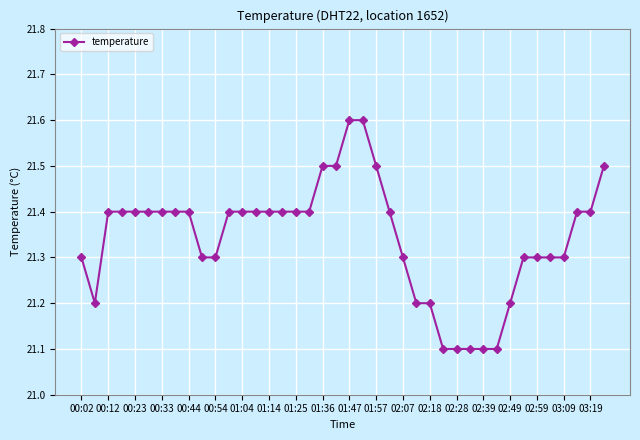

How many categories are shown in the chart?

40